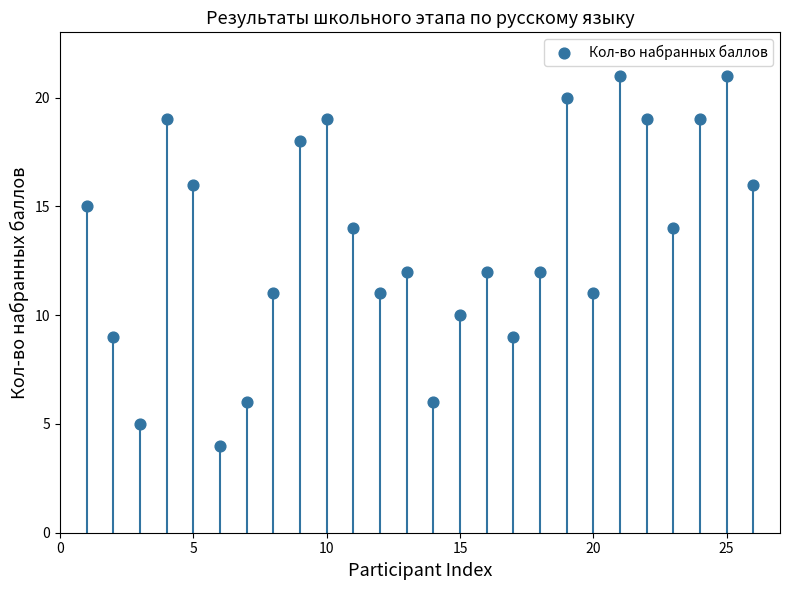

List the coordinates of all points as (Y, X) pairs, reading left to right.

(15, 1)  (9, 2)  (5, 3)  (19, 4)  (16, 5)  (4, 6)  (6, 7)  (11, 8)  (18, 9)  (19, 10)  (14, 11)  (11, 12)  (12, 13)  (6, 14)  (10, 15)  (12, 16)  (9, 17)  (12, 18)  (20, 19)  (11, 20)  (21, 21)  (19, 22)  (14, 23)  (19, 24)  (21, 25)  (16, 26)